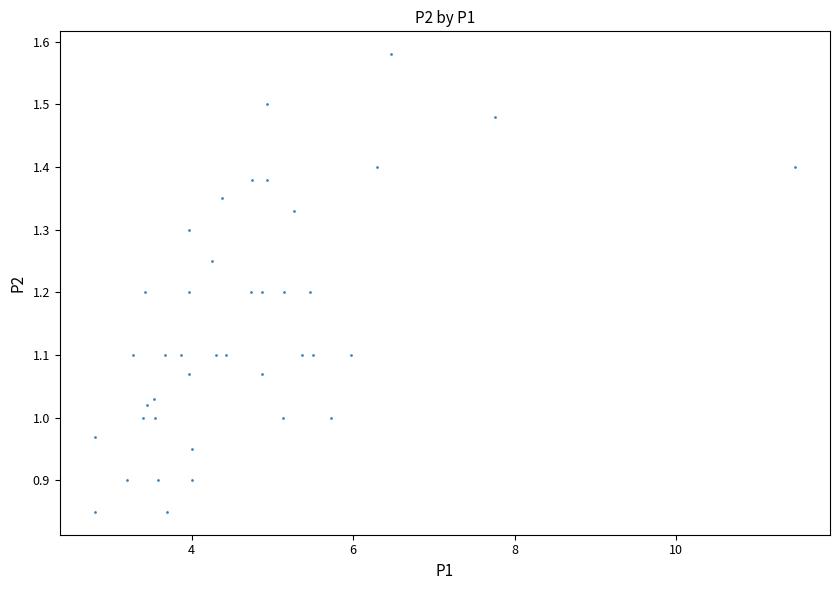

What is the range of Y values (max minus min)?

0.7